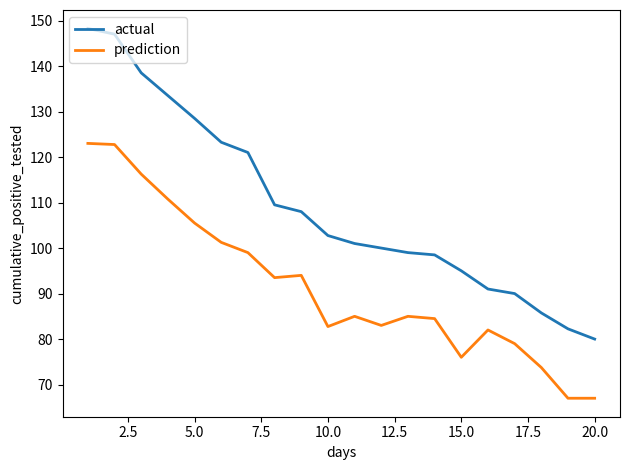

Rank the series by their maximum value, from highest to lowest.

actual, prediction